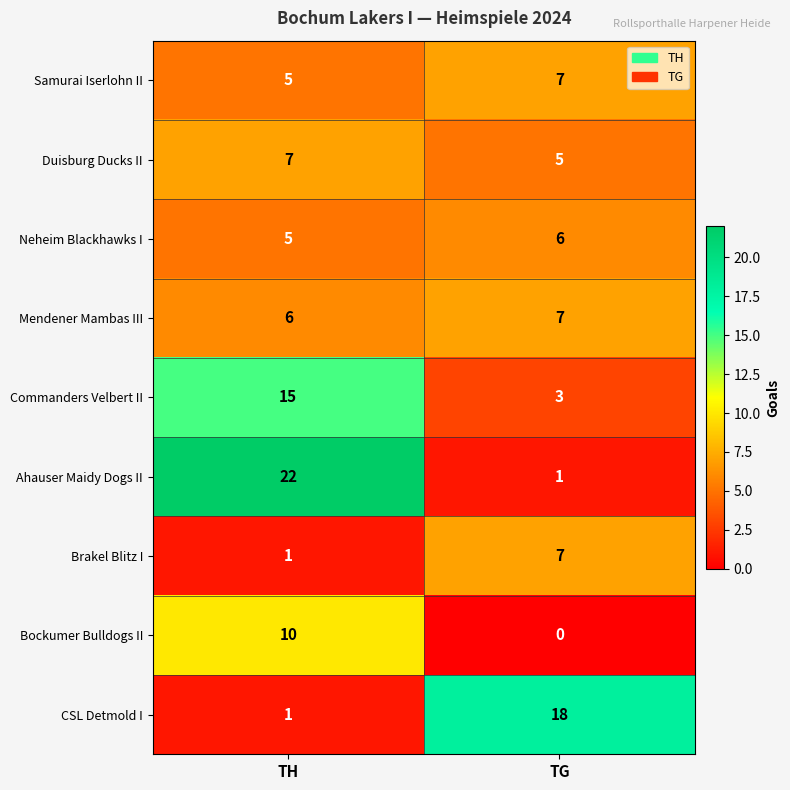

Rank the categories by CSL Detmold I value from lowest to highest.

TH, TG